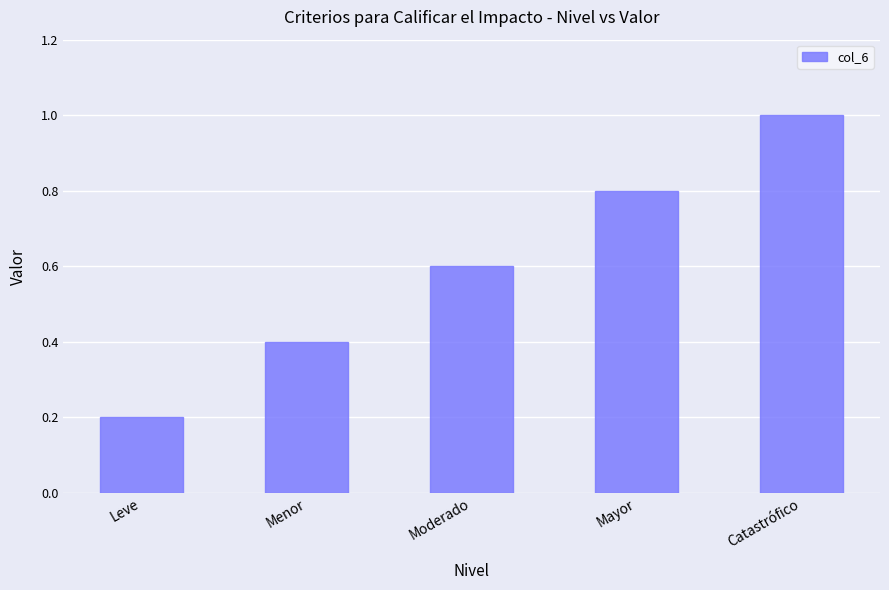

What is the sum of all values?

3.0